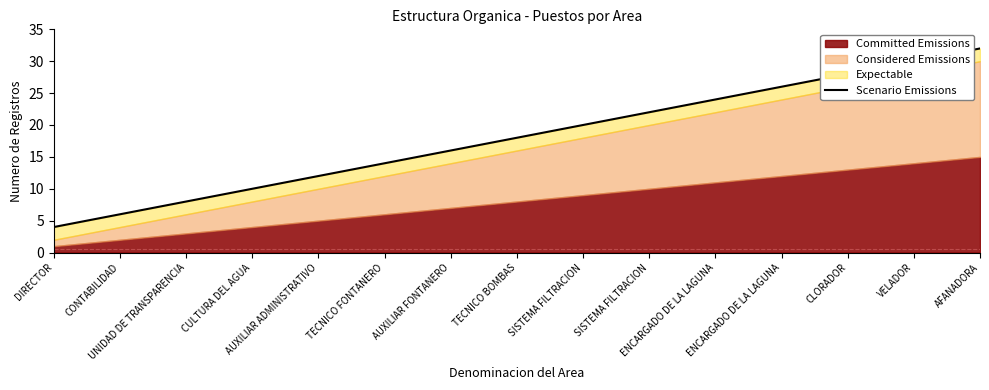

Where is the data nearest to the value 18?

TECNICO BOMBAS